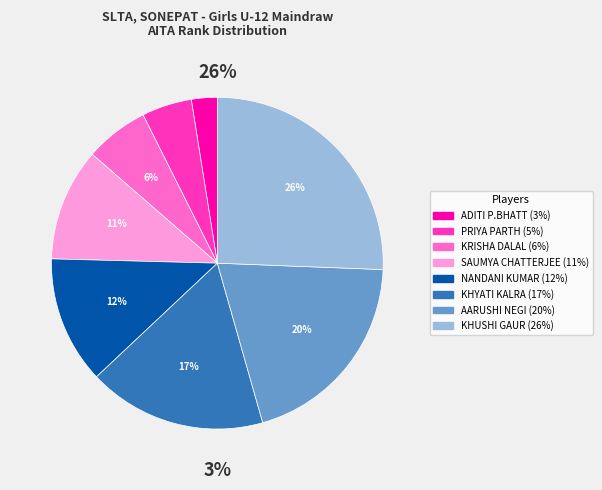

What percentage is the PRIYA PARTH slice, to the nearest percent?

5%